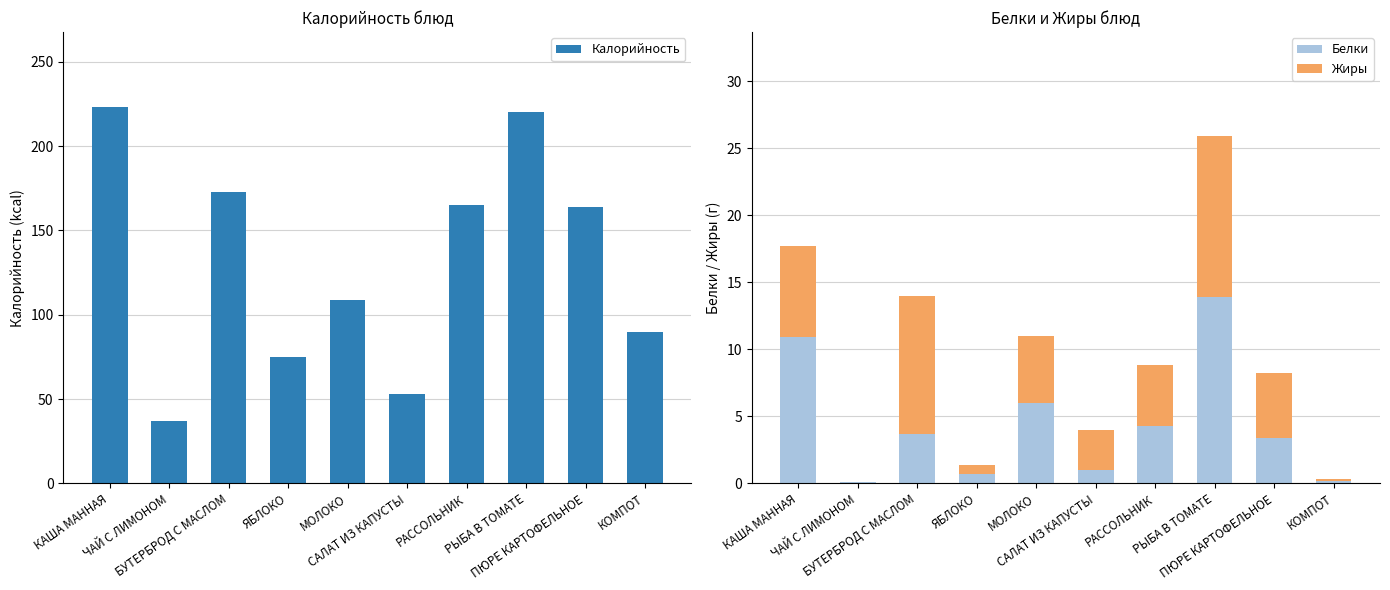

True or false: Белки has a value of 2.3 at БУТЕРБРОД С МАСЛОМ.

False